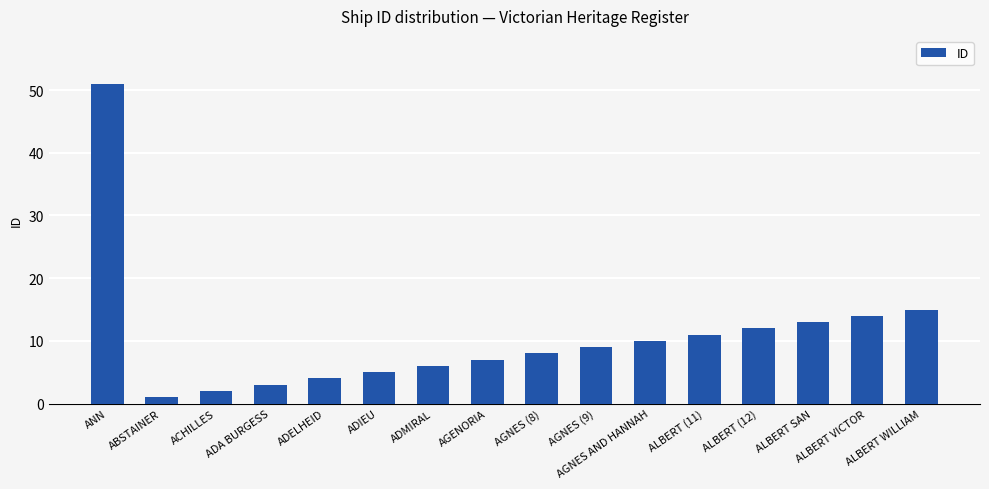

What is the value of the 16th bar from the left?

15